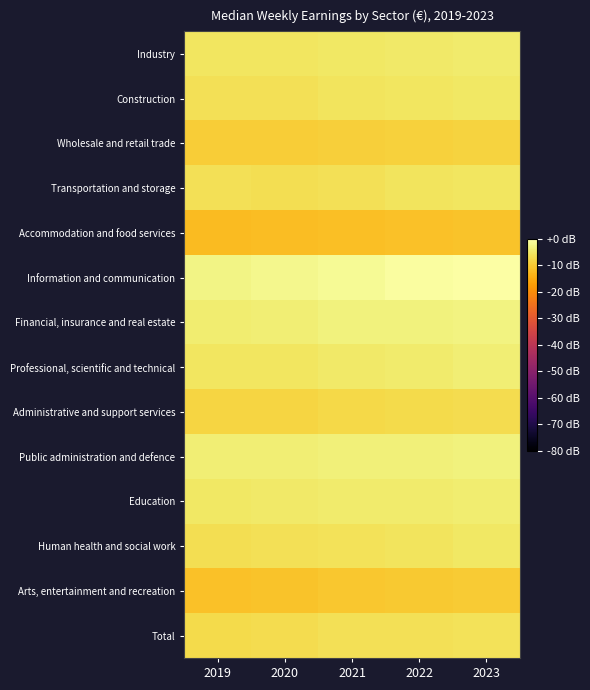

Which has a higher value, 2019 or 2021?

2021